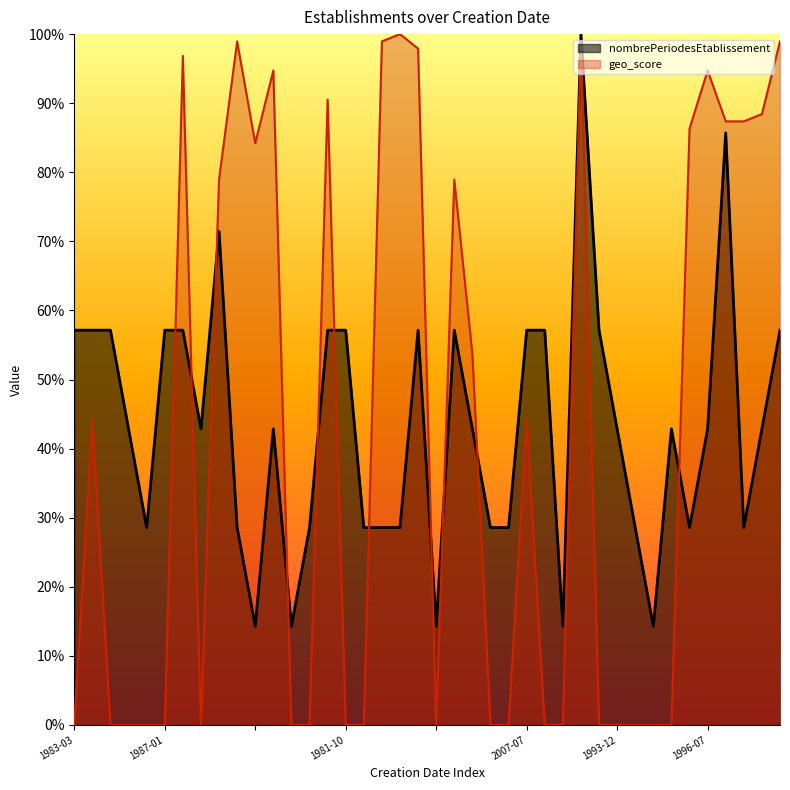

What is the value of the nombrePeriodesEtablissement point at the 26th from the left?

0.6